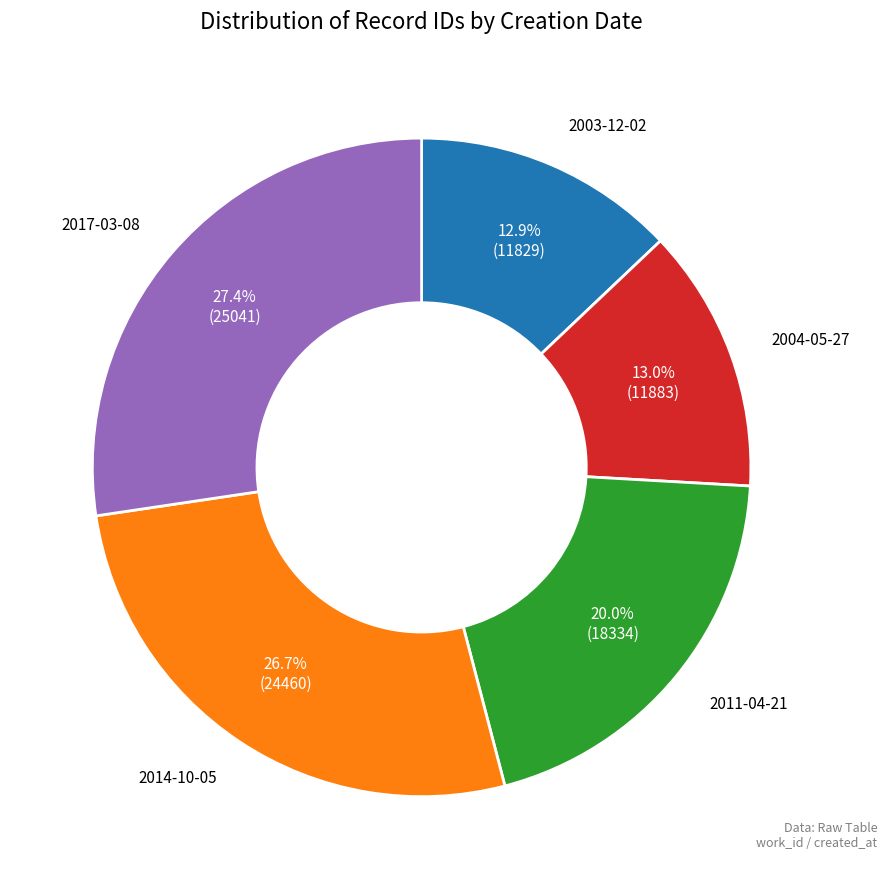

What is the ratio of the value at 2004-05-27 to the value at 2017-03-08?

0.5